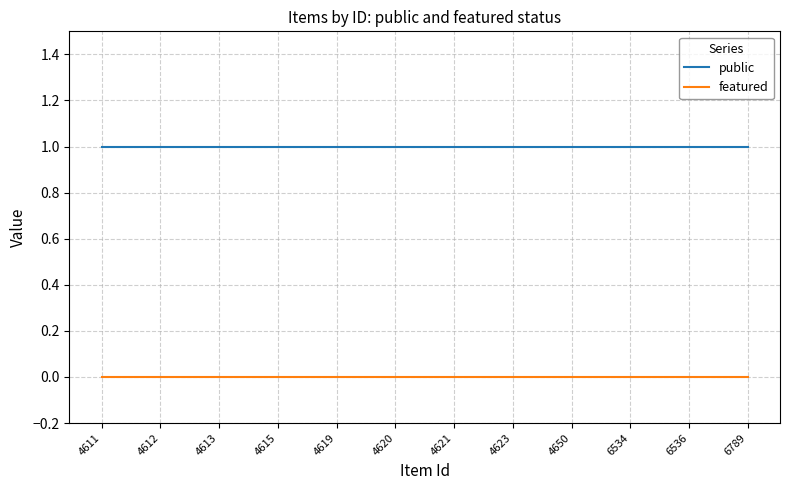

True or false: featured and public intersect in this chart.

False